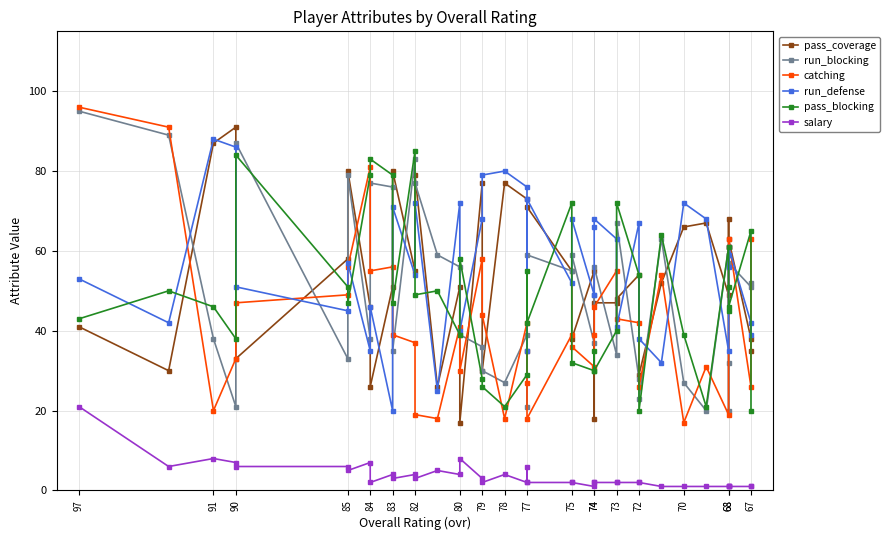

Rank the series at 85 from highest to lowest value.

pass_coverage, pass_blocking, catching, run_defense, run_blocking, salary